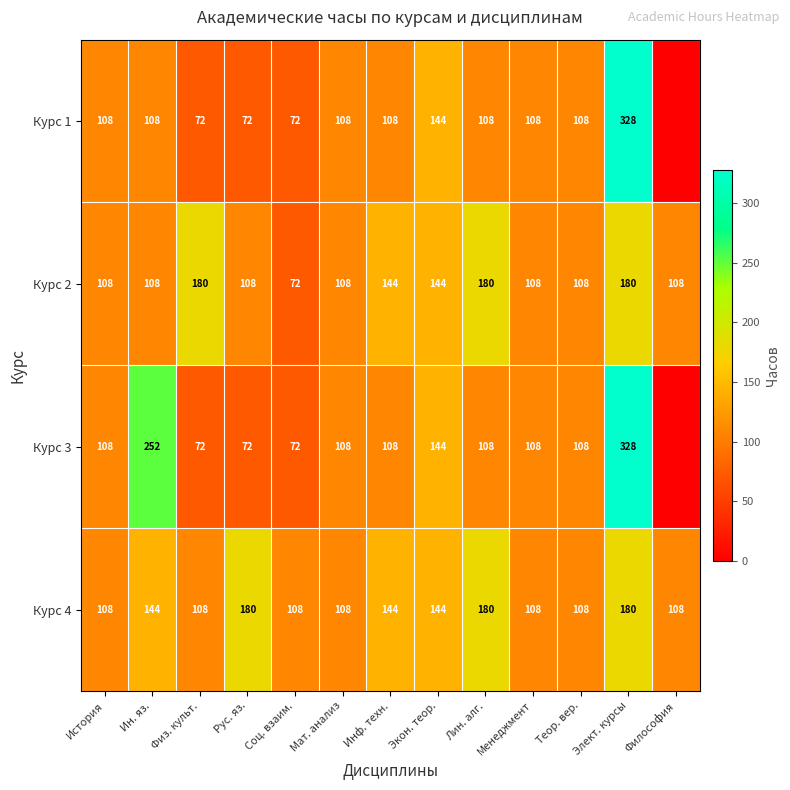

At how many categories does at least one series exceed 310?

1